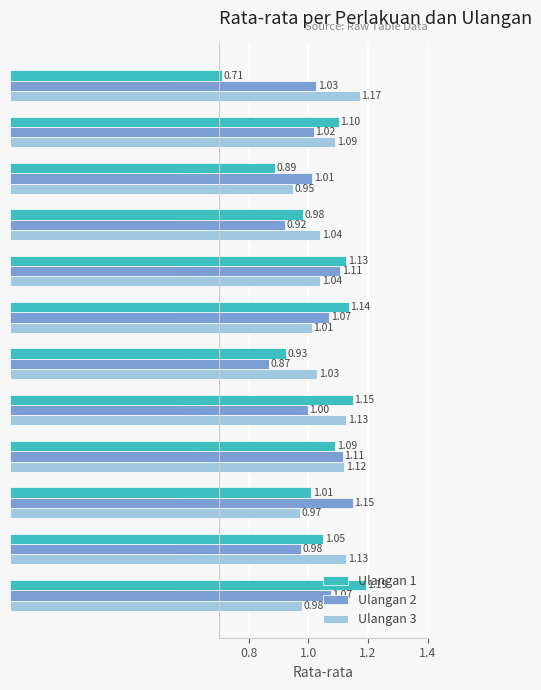

At which category is the sum across all series the highest?

M3P0